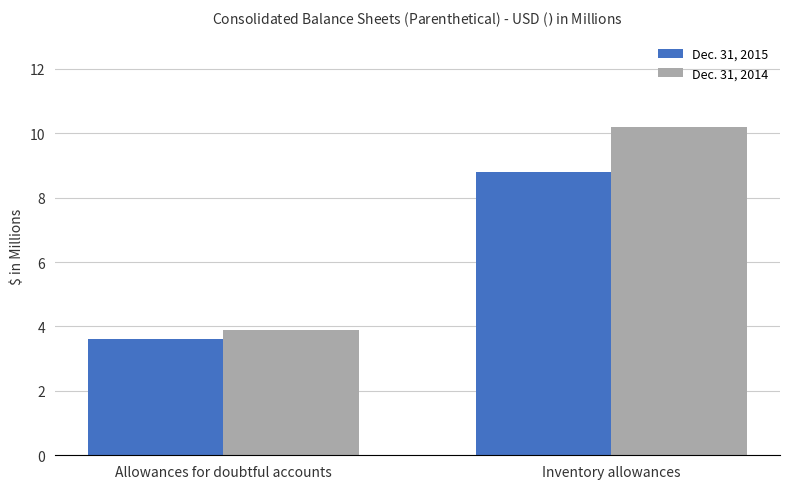

Rank the series by their average value, from lowest to highest.

Dec. 31, 2015, Dec. 31, 2014